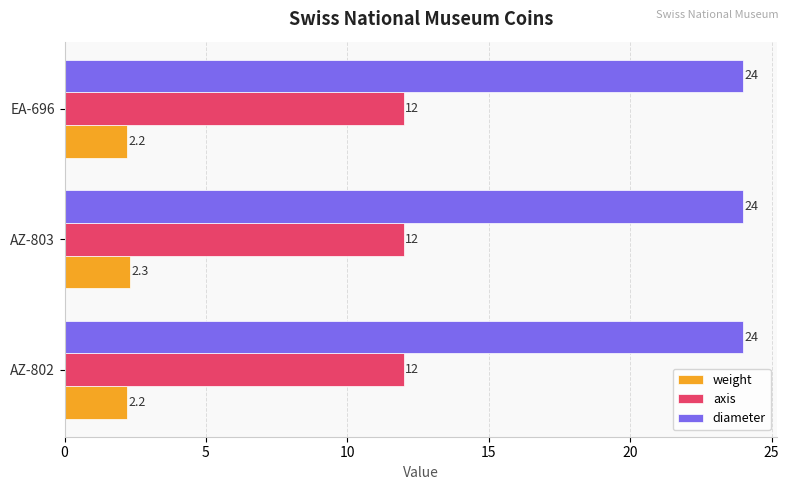

Which series has the largest total across all categories?

diameter